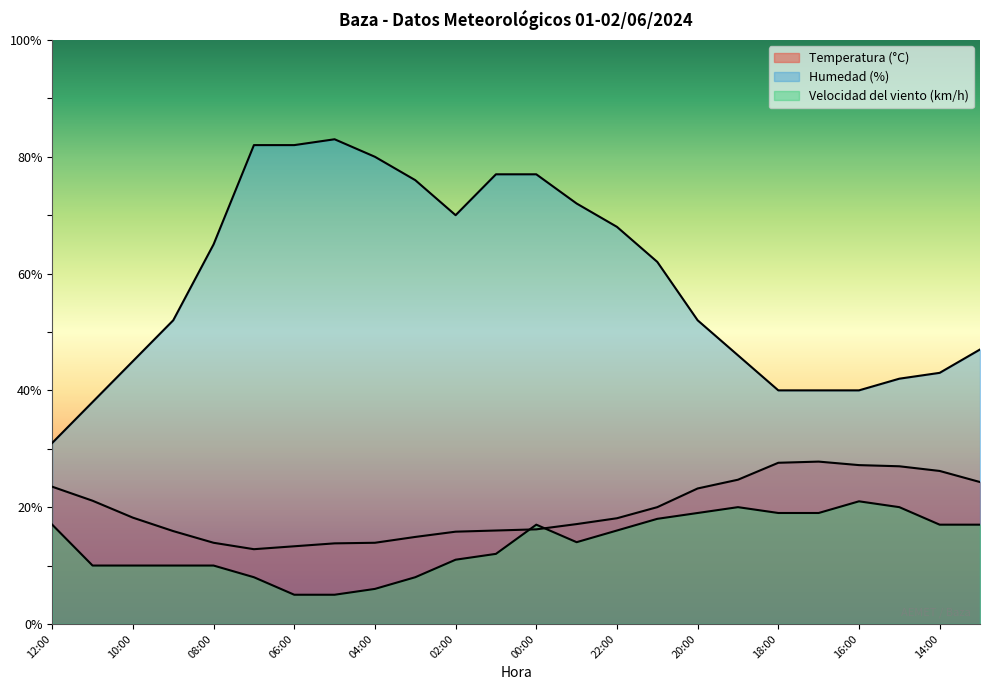

What is the difference between the Temperatura (°C) values at 08:00 and 09:00?

2.0